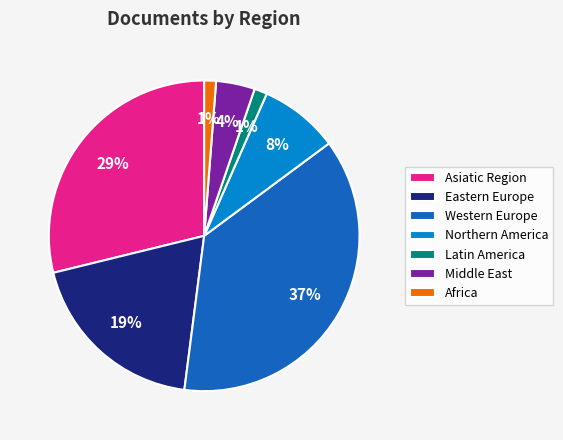

To the nearest percent, what is the difference between the largest and smallest slice percentages?

36%